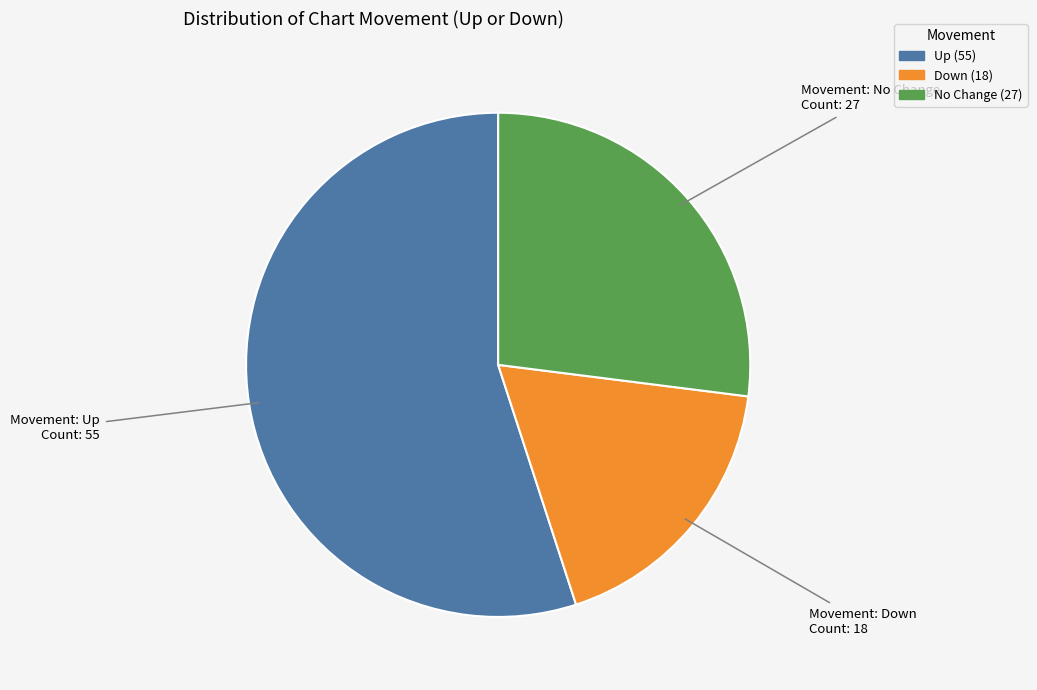

Is there any slice that represents more than half of the pie?

Yes